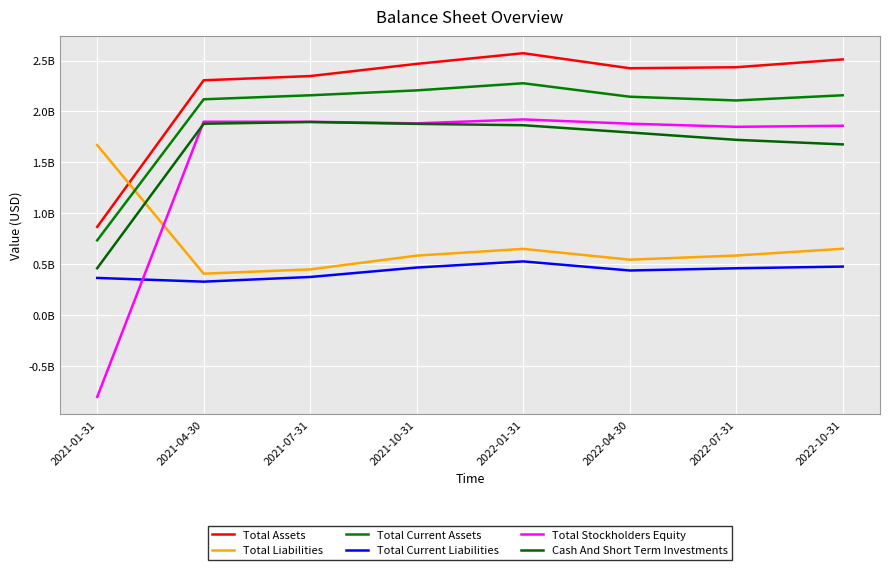

Reading right to left, list all the values displayed in this chart.

Total Assets: 2022-10-31=2511684000	2022-07-31=2434677000	2022-04-30=2424720000	2022-01-31=2572450000	2021-10-31=2467688000	2021-07-31=2347881000	2021-04-30=2306570000	2021-01-31=866461000
Total Liabilities: 2022-10-31=651860000	2022-07-31=585128000	2022-04-30=544526000	2022-01-31=650533000	2021-10-31=584283000	2021-07-31=448928000	2021-04-30=407029000	2021-01-31=1670165000
Total Current Assets: 2022-10-31=2159245000	2022-07-31=2108476000	2022-04-30=2145018000	2022-01-31=2277301000	2021-10-31=2207219000	2021-07-31=2159092000	2021-04-30=2119904000	2021-01-31=734430000
Total Current Liabilities: 2022-10-31=476643000	2022-07-31=460072000	2022-04-30=438243000	2022-01-31=527501000	2021-10-31=467289000	2021-07-31=374544000	2021-04-30=328590000	2021-01-31=365156000
Total Stockholders Equity: 2022-10-31=1859824000	2022-07-31=1849549000	2022-04-30=1880194000	2022-01-31=1921917000	2021-10-31=1883405000	2021-07-31=1898953000	2021-04-30=1899541000	2021-01-31=-803704000
Cash And Short Term Investments: 2022-10-31=1676757000	2022-07-31=1721544000	2022-04-30=1793966000	2022-01-31=1865140000	2021-10-31=1878426000	2021-07-31=1896564000	2021-04-30=1879530000	2021-01-31=460518000